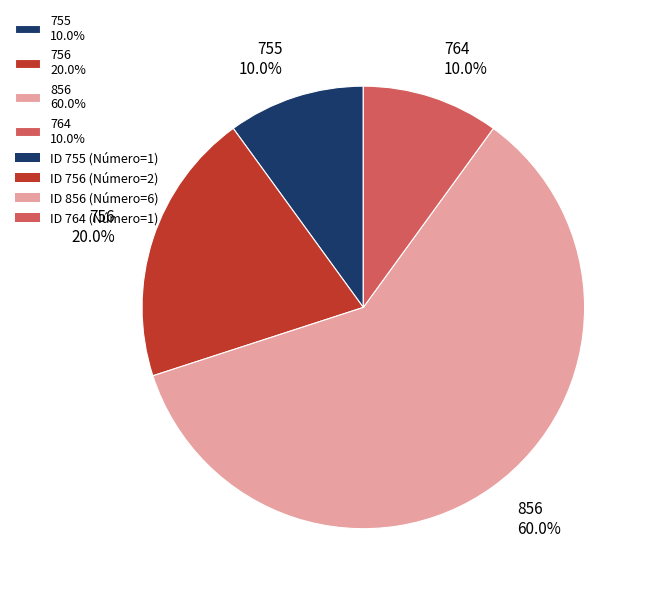

To the nearest percent, what portion does 764 represent?

10%